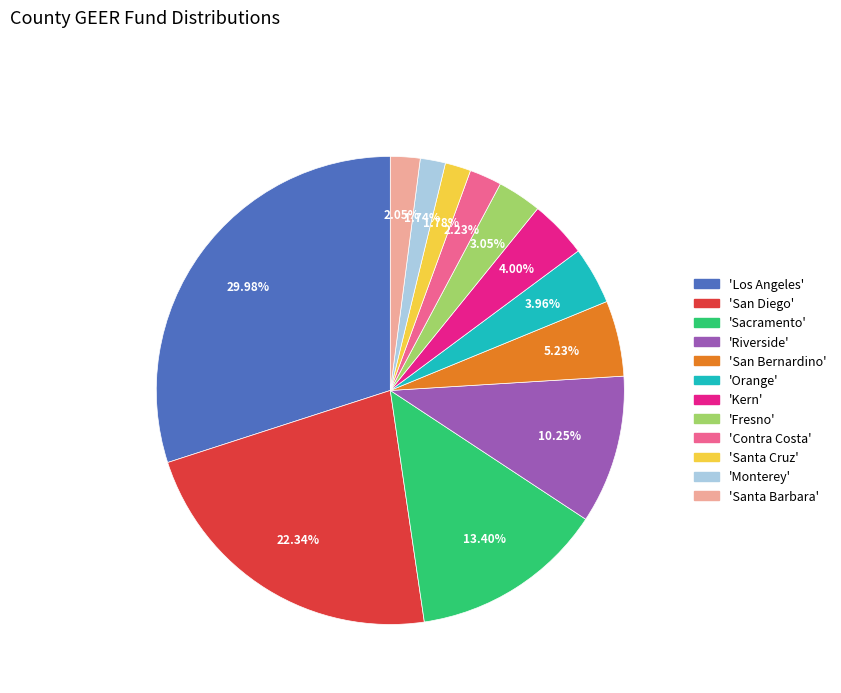

Does any single category account for the majority?

No